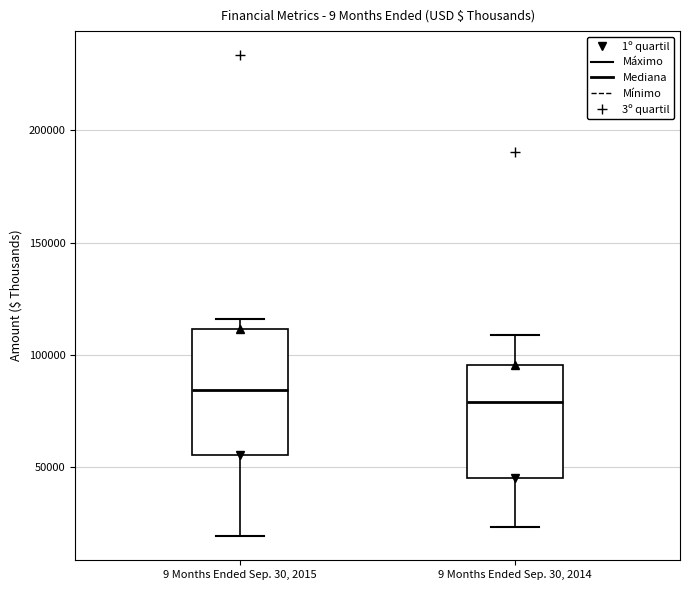

Reading left to right, read every box against the y-axis: the position of its median line, the range the box covers, and the ends of its whiskers. The values are not printed on the chart, so give them approximately, as read against the axis.

9 Months Ended Sep. 30, 2015: median 85000, box 55000 to 110000, whiskers 20000 to 115000
9 Months Ended Sep. 30, 2014: median 80000, box 45000 to 95000, whiskers 25000 to 110000